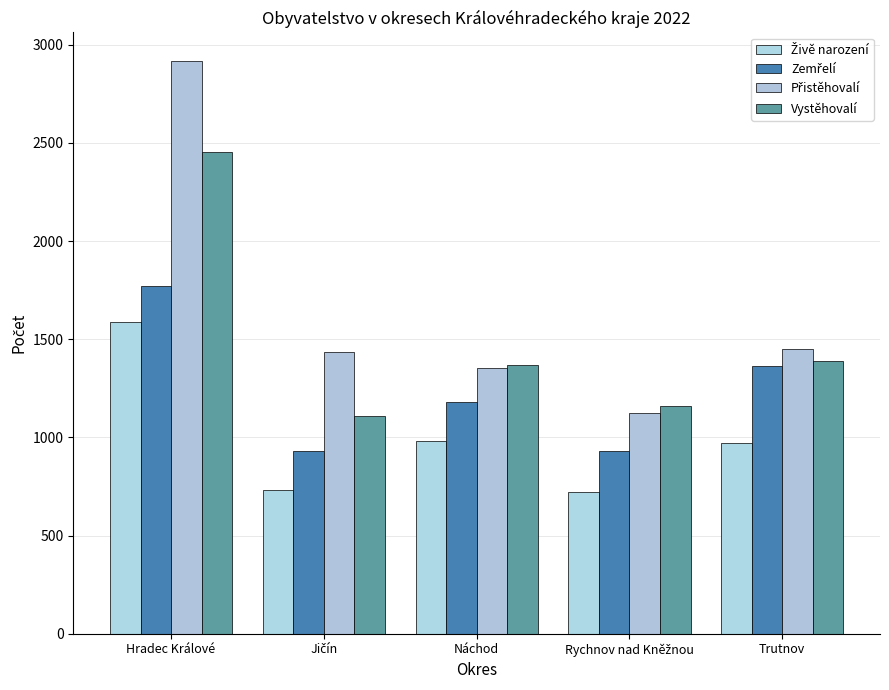

At Hradec Králové, list the series in order from largest to smallest.

Přistěhovalí, Vystěhovalí, Zemřelí, Živě narození